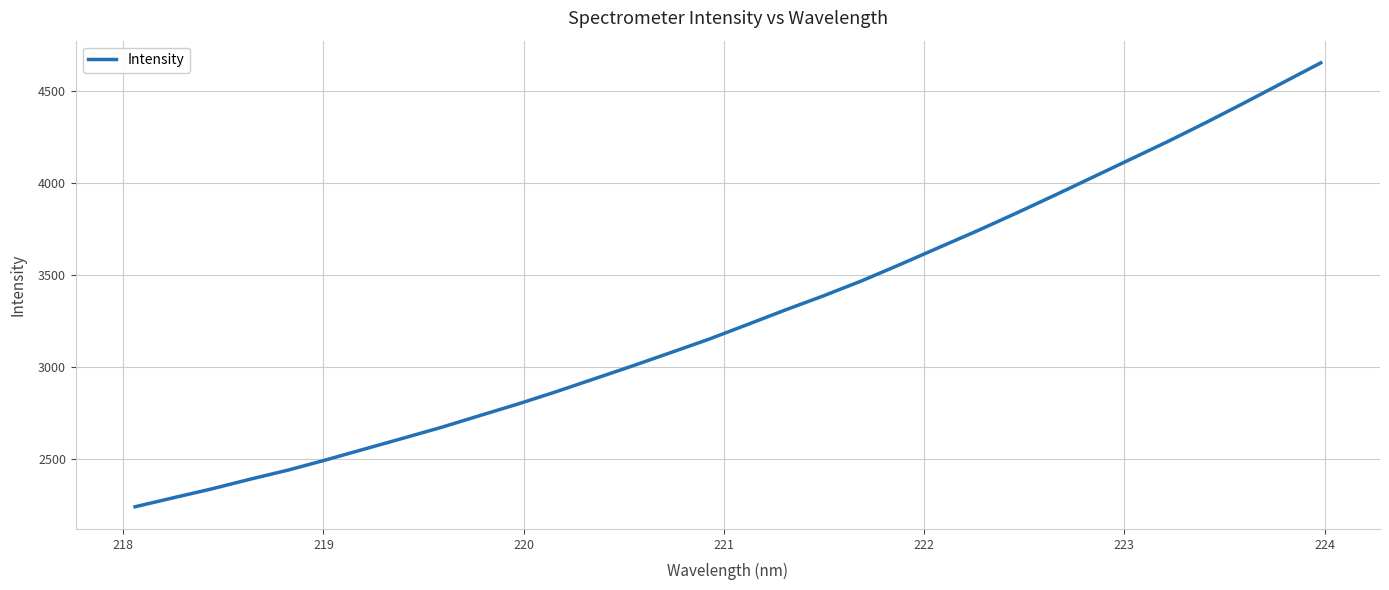

What is the greatest value displayed?

4653.0